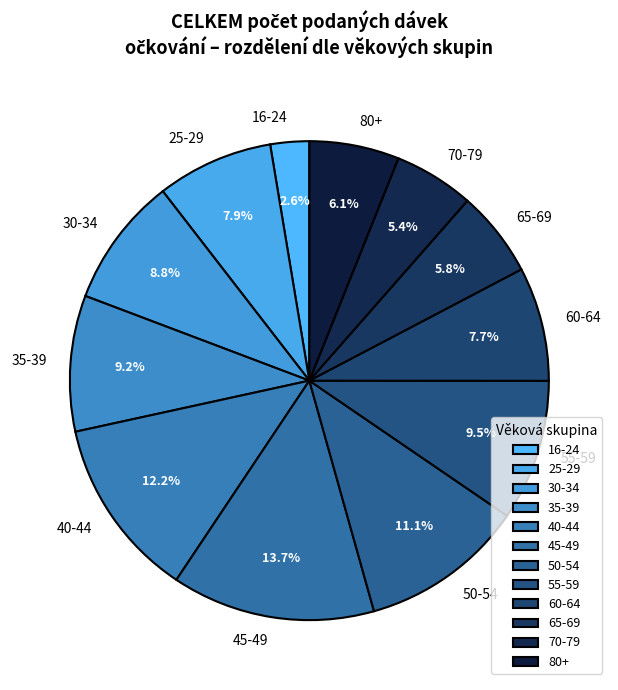

What percentage is NOT represented by 16-24?

97.4%